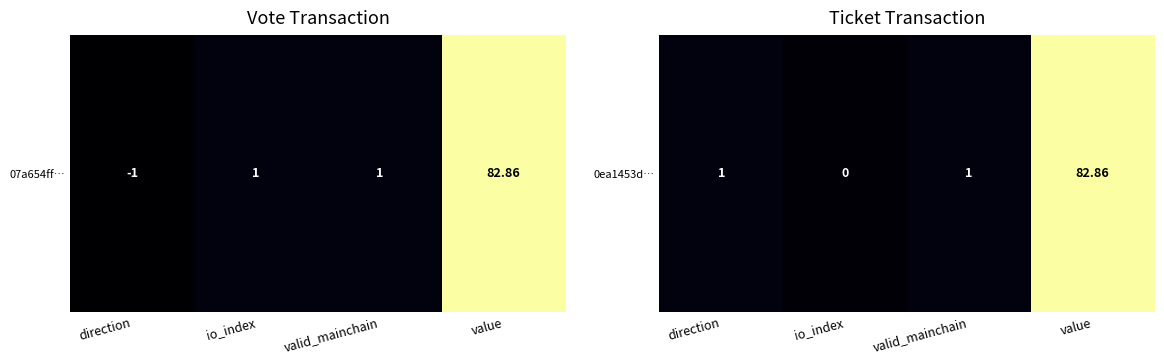

Which label corresponds to the largest value in the chart?

value